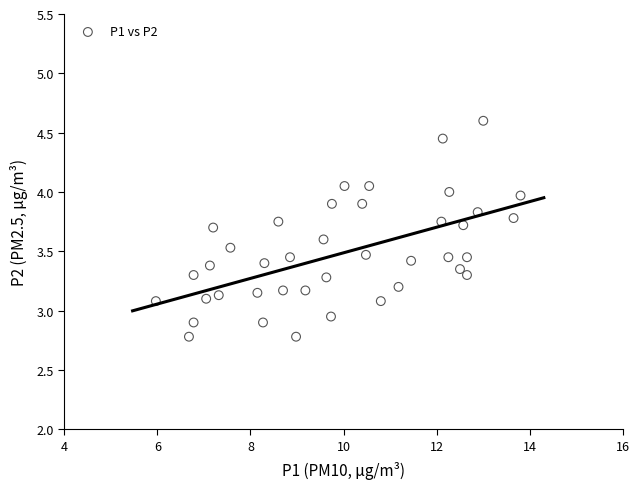

What is the range of X values (max minus min)?

7.8